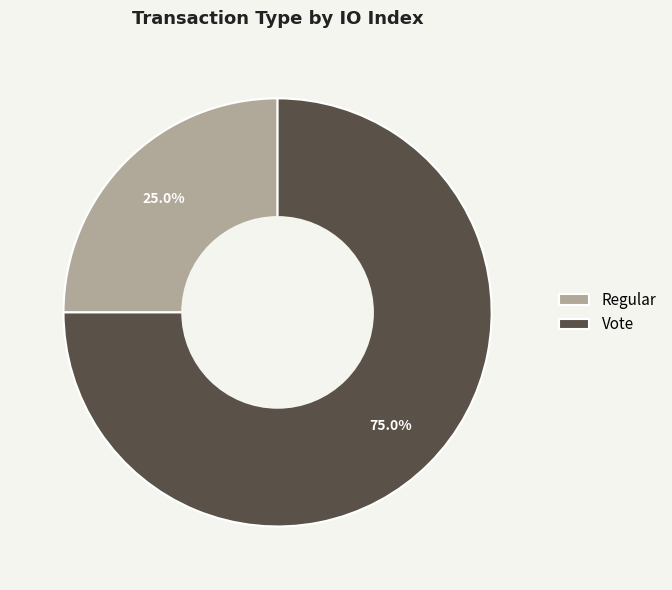

Between Regular and Vote, which is larger?

Vote